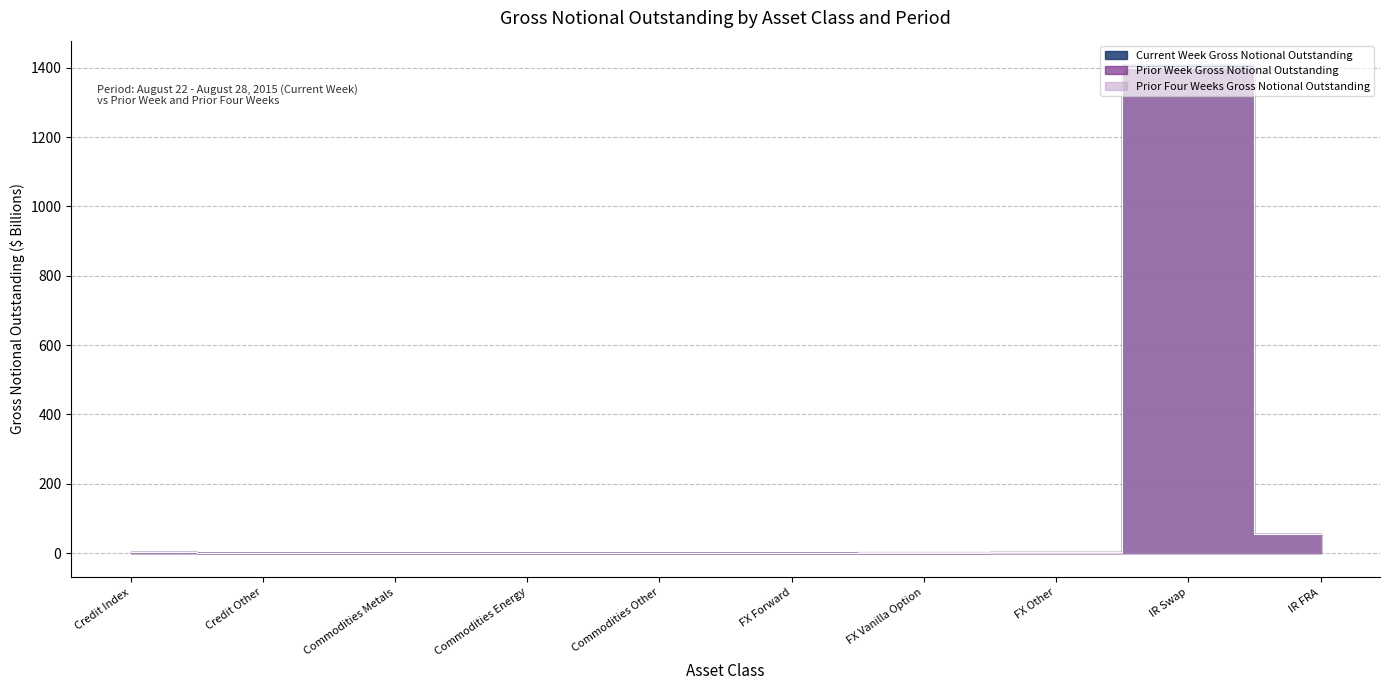

Which series has the largest range (max minus min)?

Current Week Gross Notional Outstanding